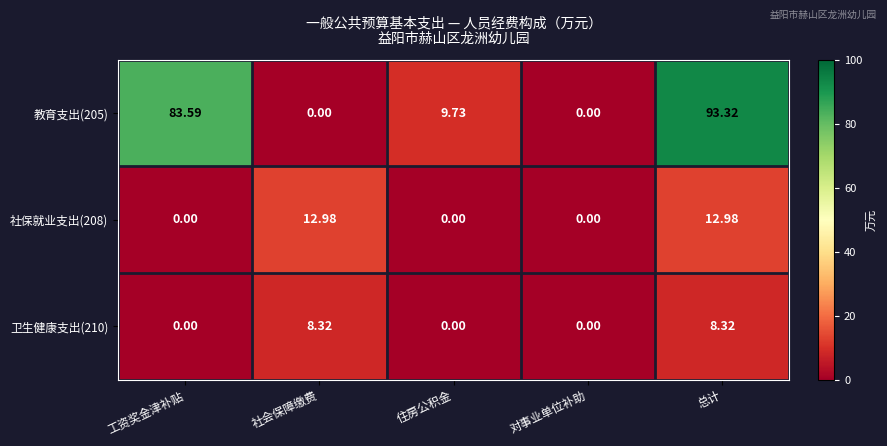

Count the number of categories in the chart.

5